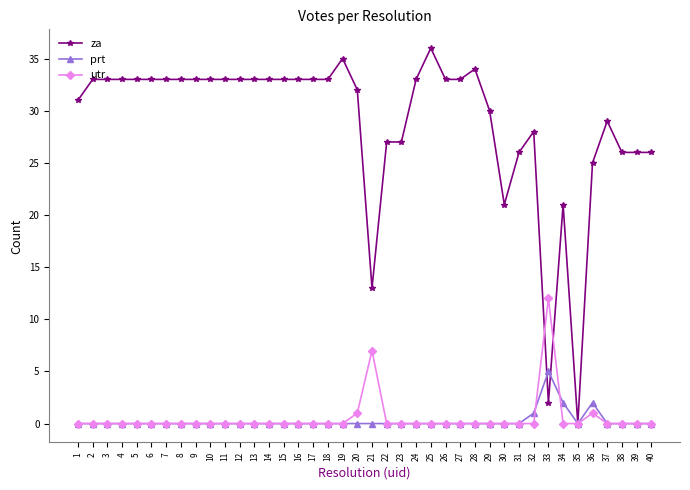

Reading right to left, what are all the values shown in this chart?

za: 40=26	39=26	38=26	37=29	36=25	35=0	34=21	33=2	32=28	31=26	30=21	29=30	28=34	27=33	26=33	25=36	24=33	23=27	22=27	21=13	20=32	19=35	18=33	17=33	16=33	15=33	14=33	13=33	12=33	11=33	10=33	9=33	8=33	7=33	6=33	5=33	4=33	3=33	2=33	1=31
prt: 40=0	39=0	38=0	37=0	36=2	35=0	34=2	33=5	32=1	31=0	30=0	29=0	28=0	27=0	26=0	25=0	24=0	23=0	22=0	21=0	20=0	19=0	18=0	17=0	16=0	15=0	14=0	13=0	12=0	11=0	10=0	9=0	8=0	7=0	6=0	5=0	4=0	3=0	2=0	1=0
utr: 40=0	39=0	38=0	37=0	36=1	35=0	34=0	33=12	32=0	31=0	30=0	29=0	28=0	27=0	26=0	25=0	24=0	23=0	22=0	21=7	20=1	19=0	18=0	17=0	16=0	15=0	14=0	13=0	12=0	11=0	10=0	9=0	8=0	7=0	6=0	5=0	4=0	3=0	2=0	1=0